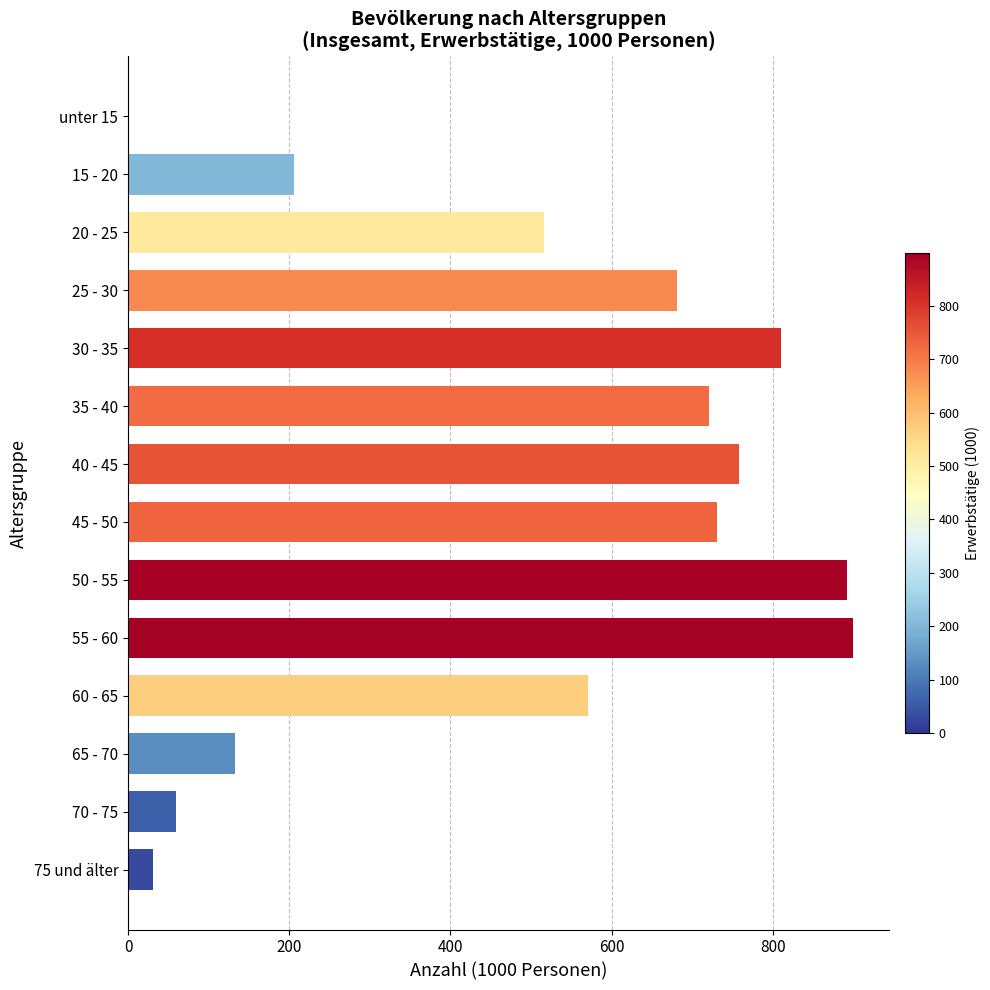

What is the sum of the values at 70 - 75 and 75 und älter?

91